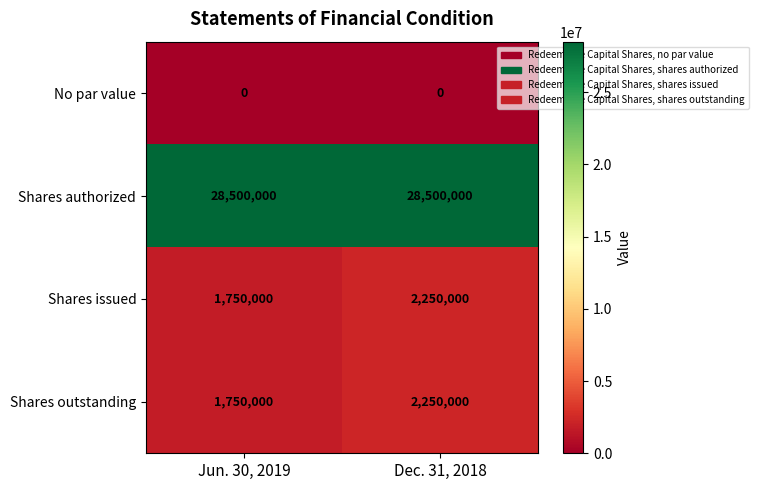

What is the difference between the highest and lowest values at Dec. 31, 2018?

28500000